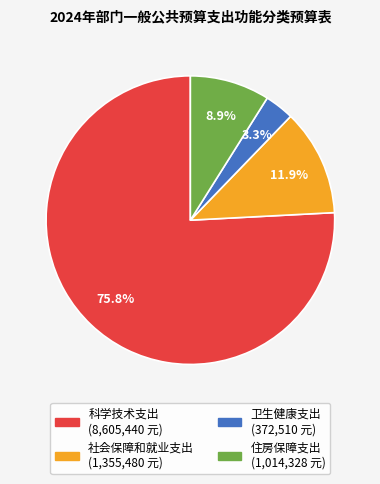

Is there a majority slice in this chart?

Yes